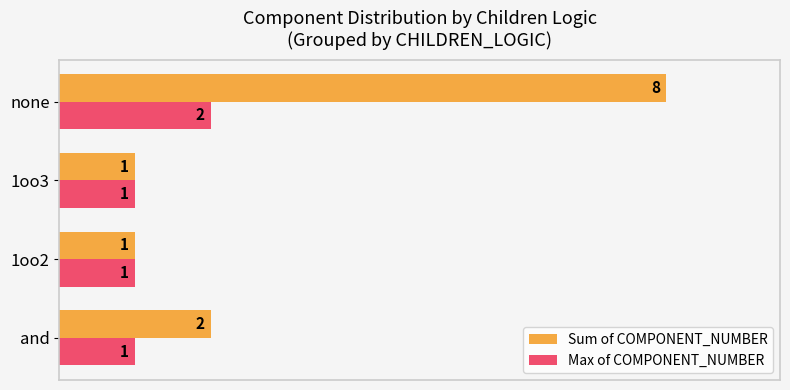

True or false: Max of COMPONENT_NUMBER has a value of 1 at and.

True